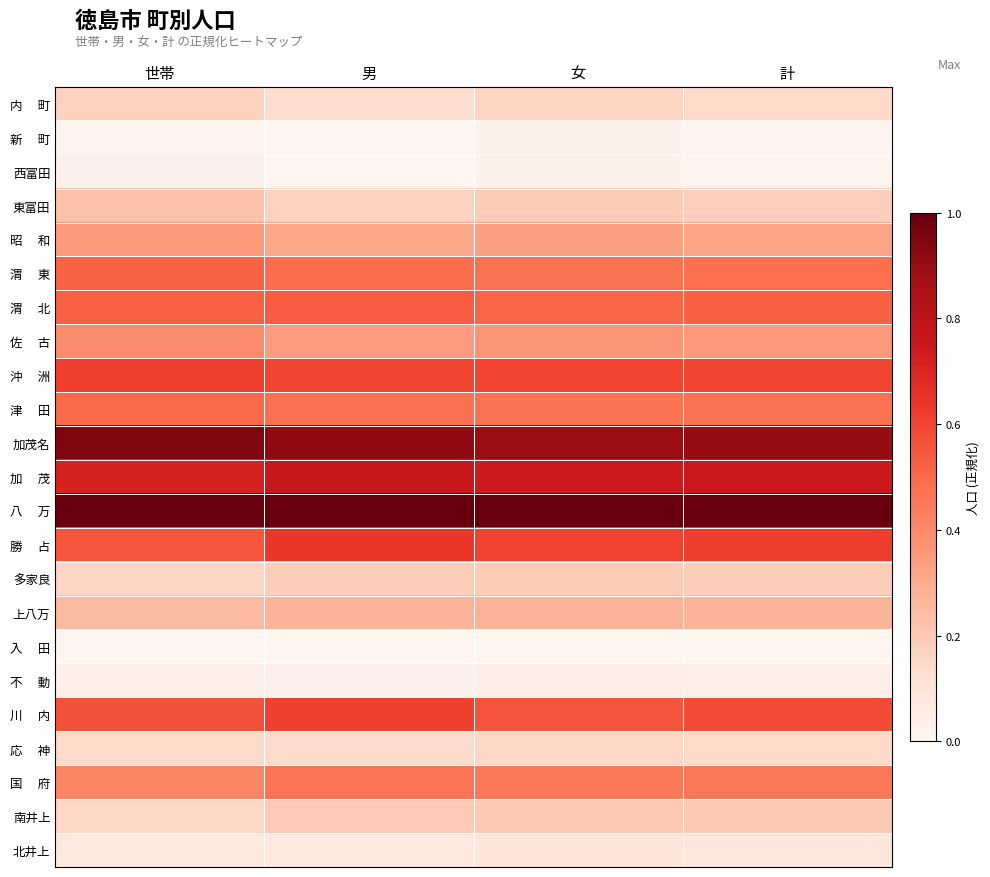

Which series has the largest range (max minus min)?

勝 占